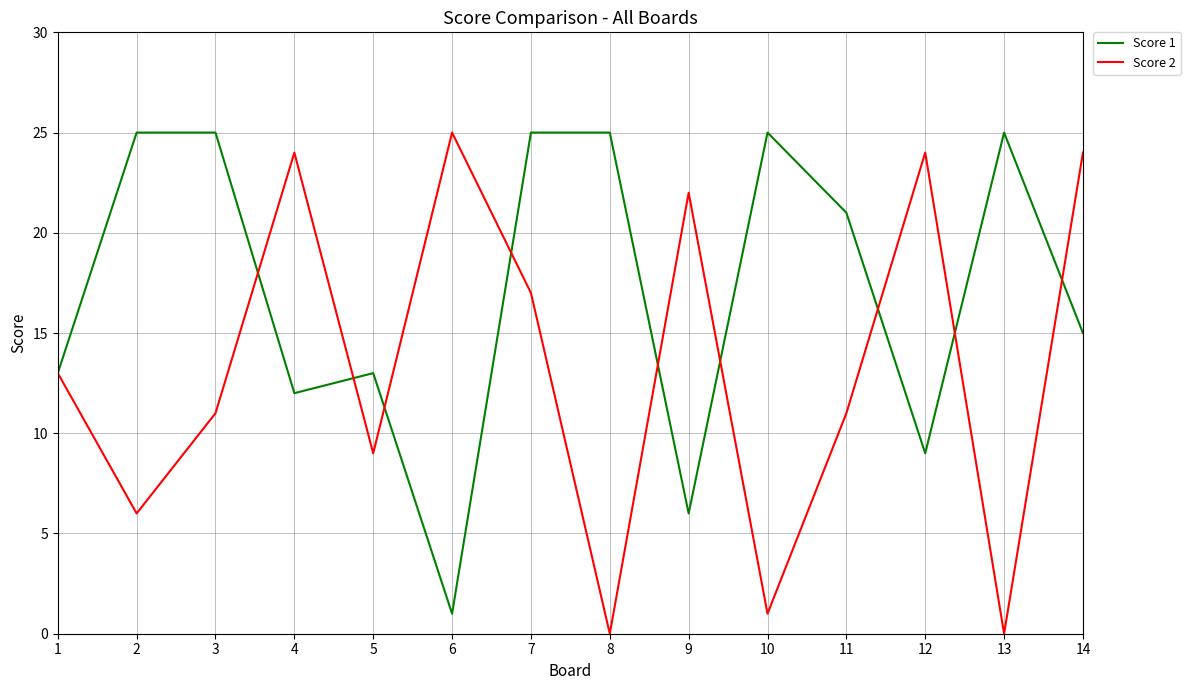

What is the difference between the Score 2 values at 12 and 6?

1